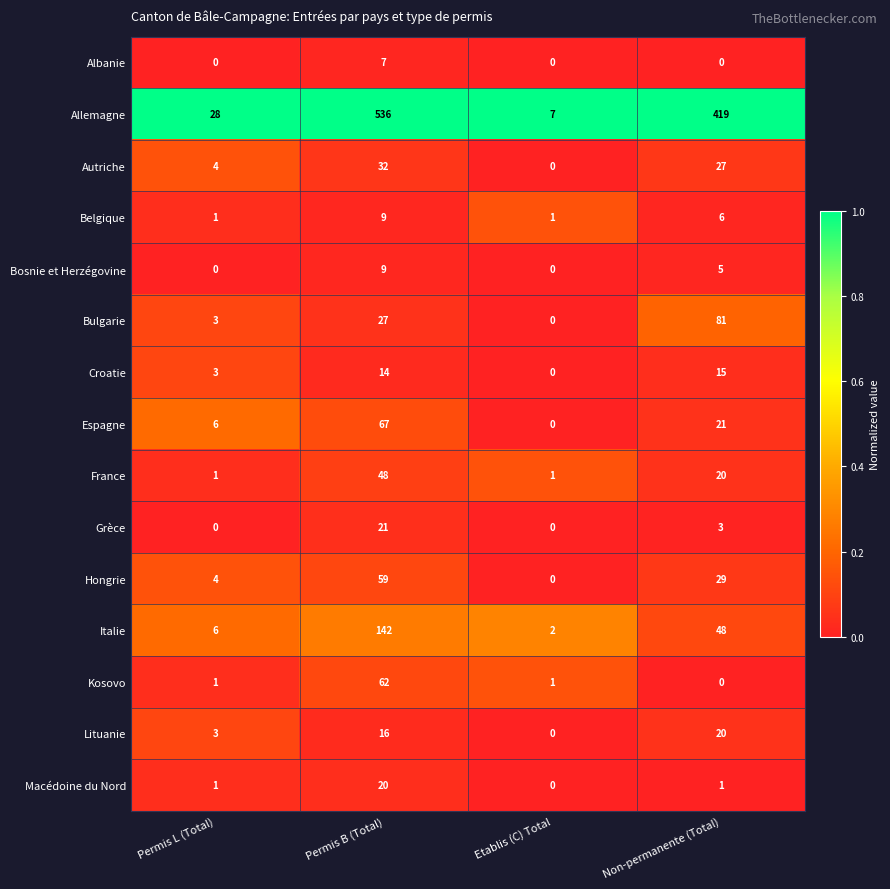

Which series has the largest range (max minus min)?

Allemagne